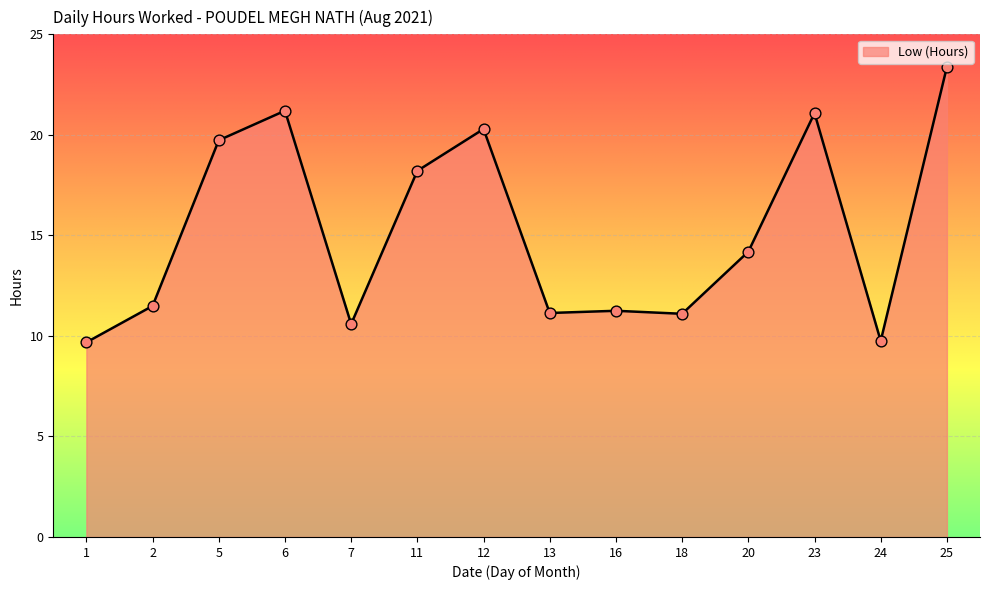

What is the change in value from 5 to 7?

-9.1